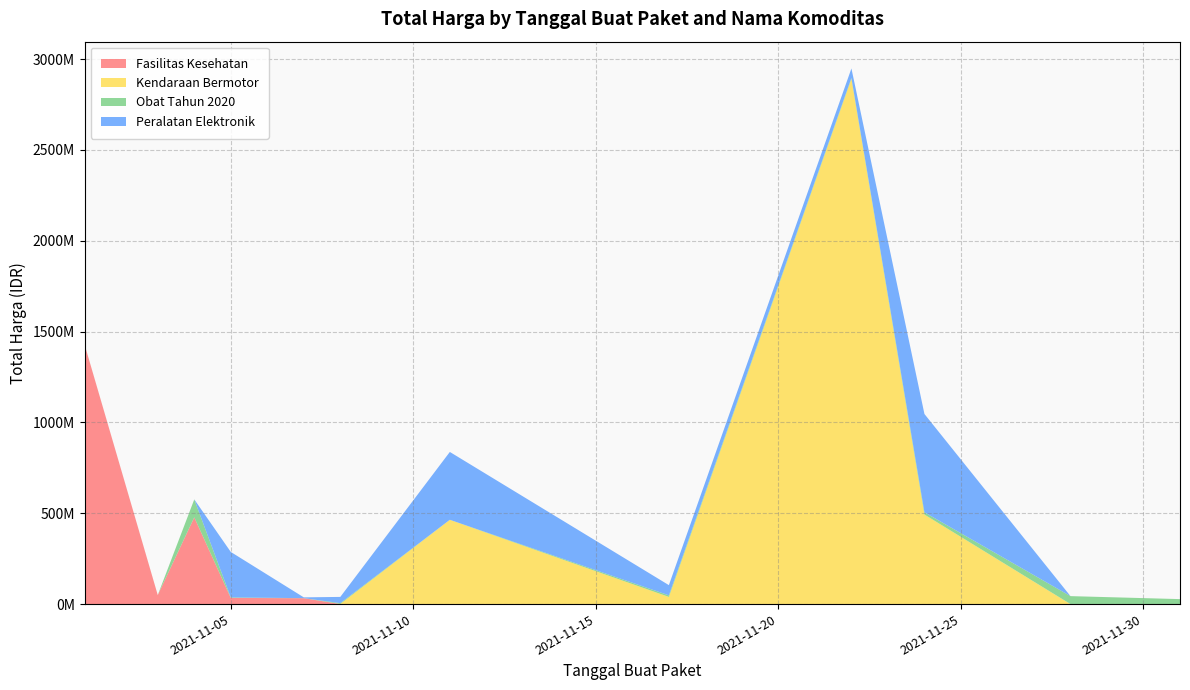

Reading left to right, transcribe all the data shown in this chart.

Fasilitas Kesehatan: 2021-11-01=1425867900	2021-11-03=49730040	2021-11-04=477600000	2021-11-05=34000000	2021-11-07=32441200	2021-11-08=577875	2021-11-11=0	2021-11-17=0	2021-11-22=0	2021-11-24=0	2021-11-28=0	2021-12-01=0
Kendaraan Bermotor: 2021-11-01=0	2021-11-03=0	2021-11-04=0	2021-11-05=0	2021-11-07=0	2021-11-08=0	2021-11-11=464002100	2021-11-17=39440000	2021-11-22=2892122000	2021-11-24=493000000	2021-11-28=0	2021-12-01=0
Obat Tahun 2020: 2021-11-01=333600	2021-11-03=78000	2021-11-04=98772570	2021-11-05=2772000	2021-11-07=265000	2021-11-08=4672200	2021-11-11=182000	2021-11-17=8742500	2021-11-22=5129000	2021-11-24=12453900	2021-11-28=43859200	2021-12-01=27412000
Peralatan Elektronik: 2021-11-01=0	2021-11-03=0	2021-11-04=0	2021-11-05=250350000	2021-11-07=4350000	2021-11-08=34292000	2021-11-11=373404000	2021-11-17=56152800	2021-11-22=51601000	2021-11-24=541071000	2021-11-28=0	2021-12-01=0